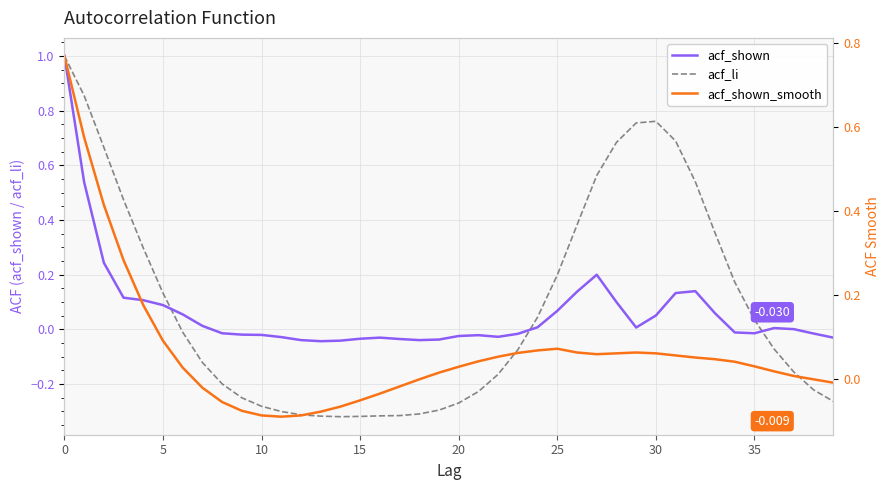

Where is acf_shown nearest to the value 0?

37